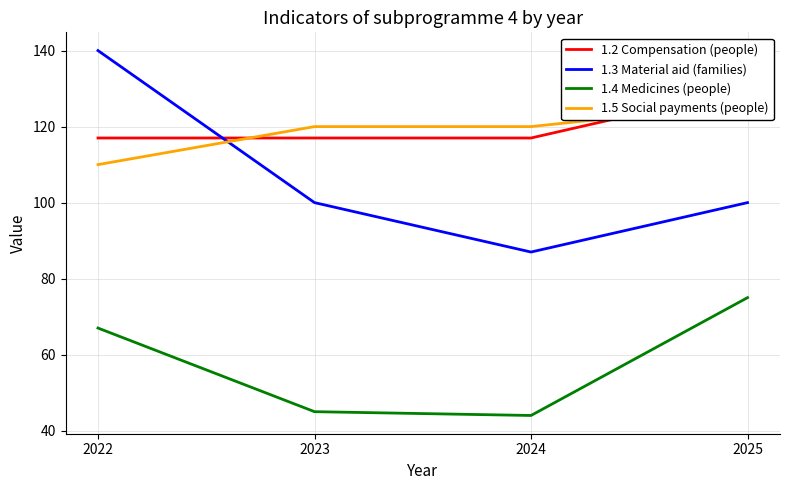

True or false: 1.5 Social payments (people) and 1.4 Medicines (people) intersect in this chart.

False